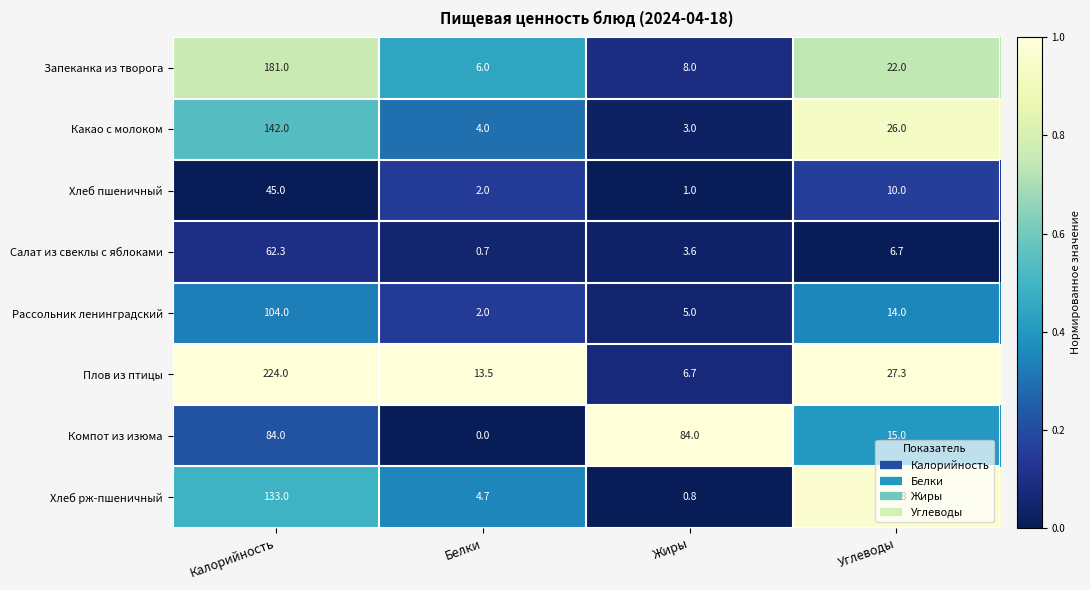

Count the number of data series in this chart.

8